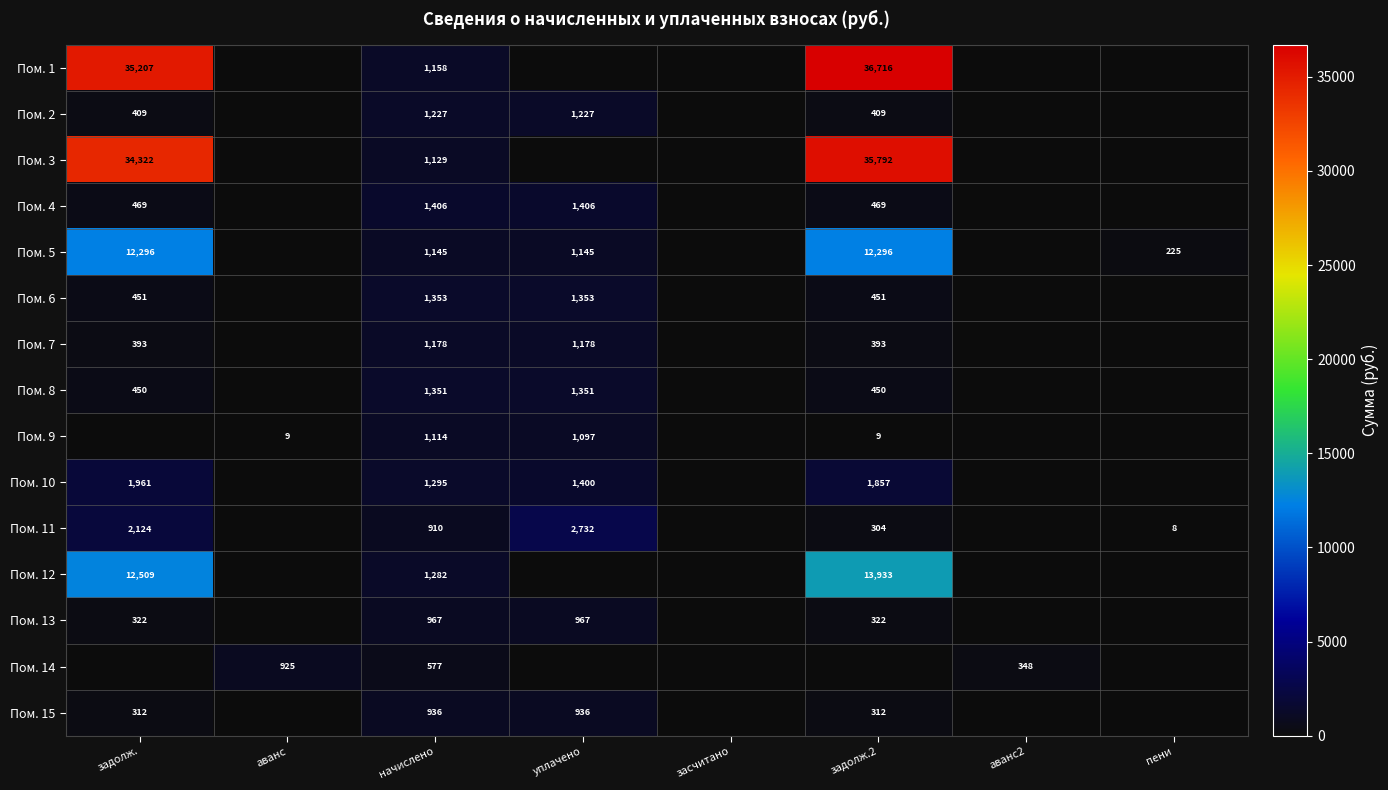

True or false: Пом. 8 has a value of 450 at задолж.2.

True